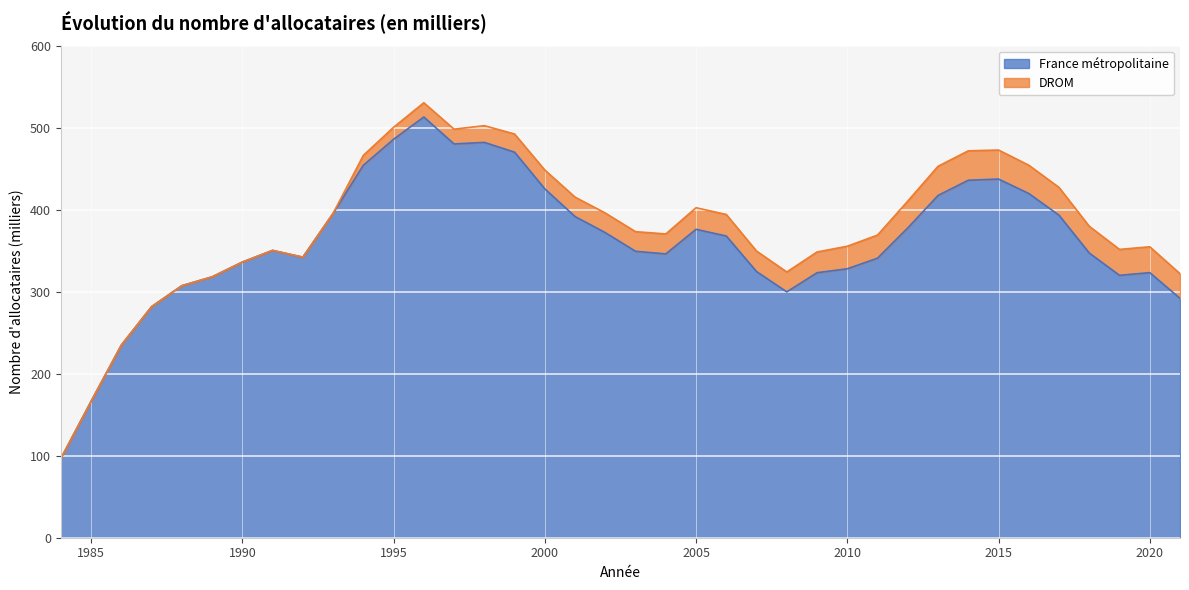

How many points are lower than both their immediate neighbors (excluding endpoints)?

5